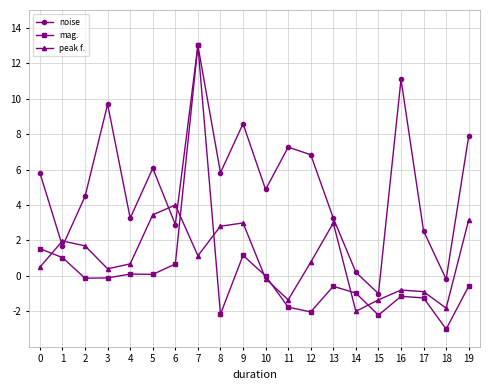

What is the difference between the highest and lowest values at 1?

0.9